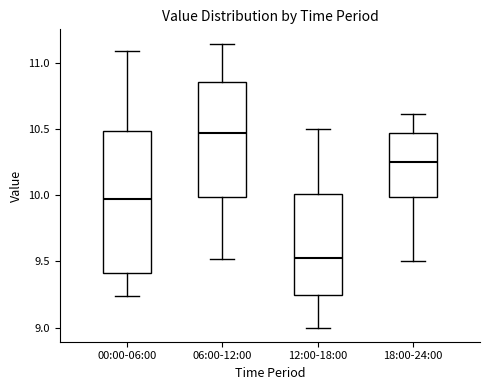

Where does the lower whisker of the box for 06:00-12:00 end on the y-axis? The values are not printed on the chart, so give them approximately, as read against the axis.

9.50